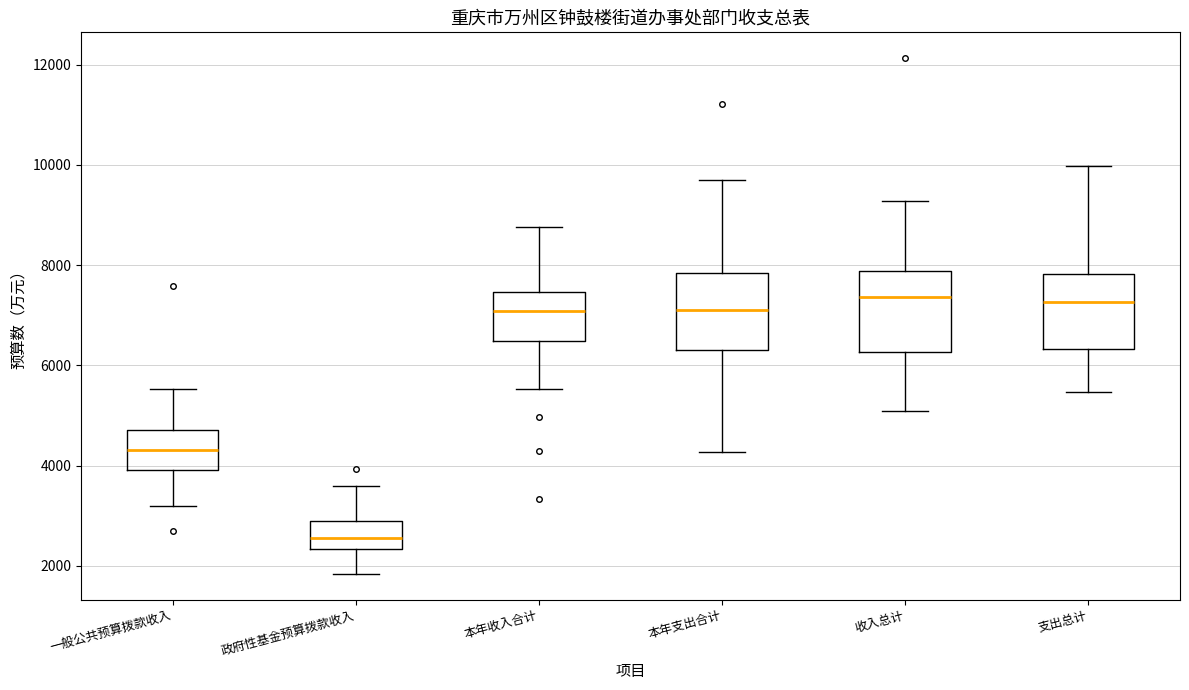

Where does the median line of the box for 政府性基金预算拨款收入 sit on the y-axis? The values are not printed on the chart, so give them approximately, as read against the axis.

2600